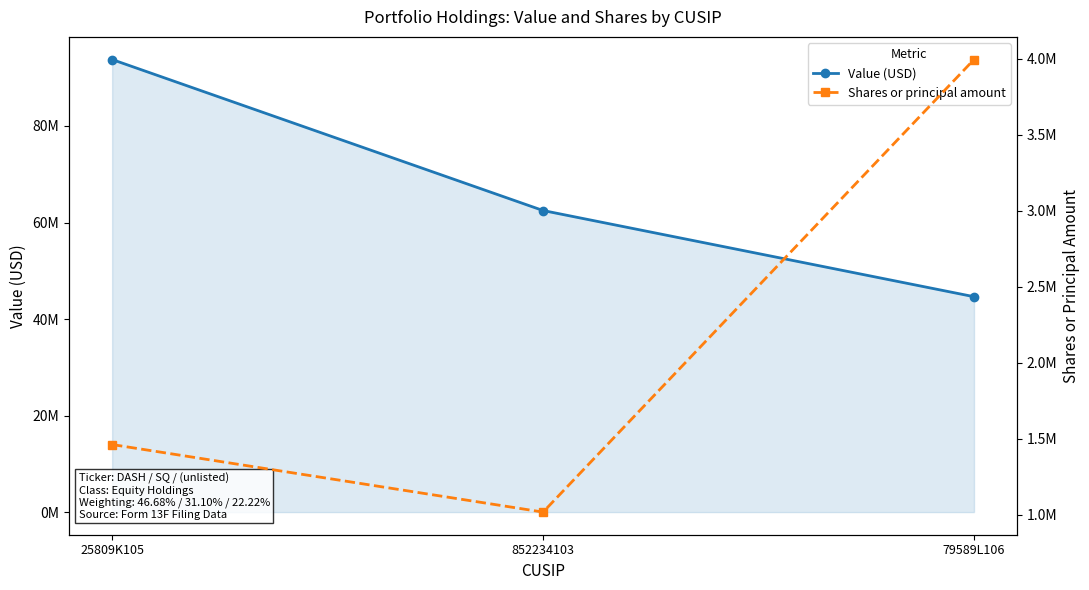

What is the difference between the maximum and minimum values in the Shares or principal amount series?

2978955